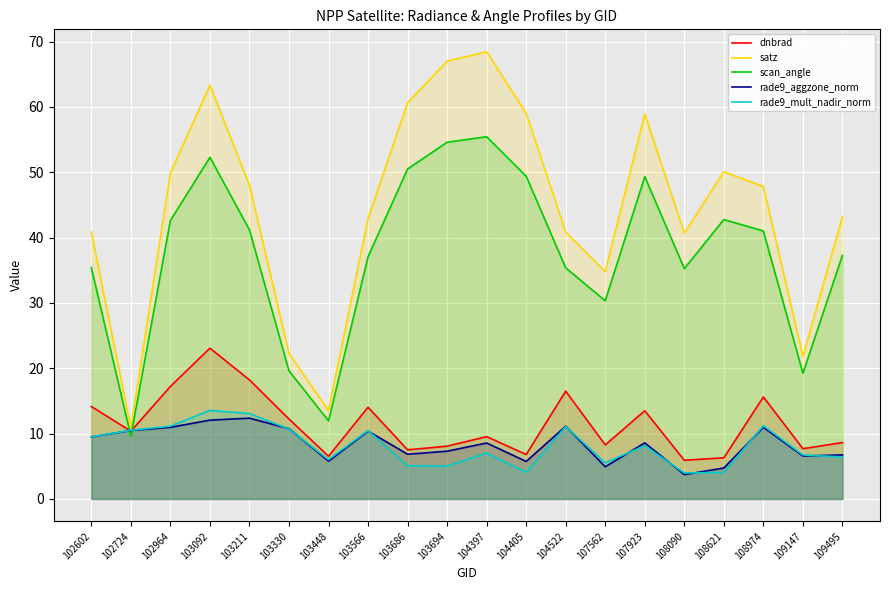

What is the maximum value for scan_angle?

55.4